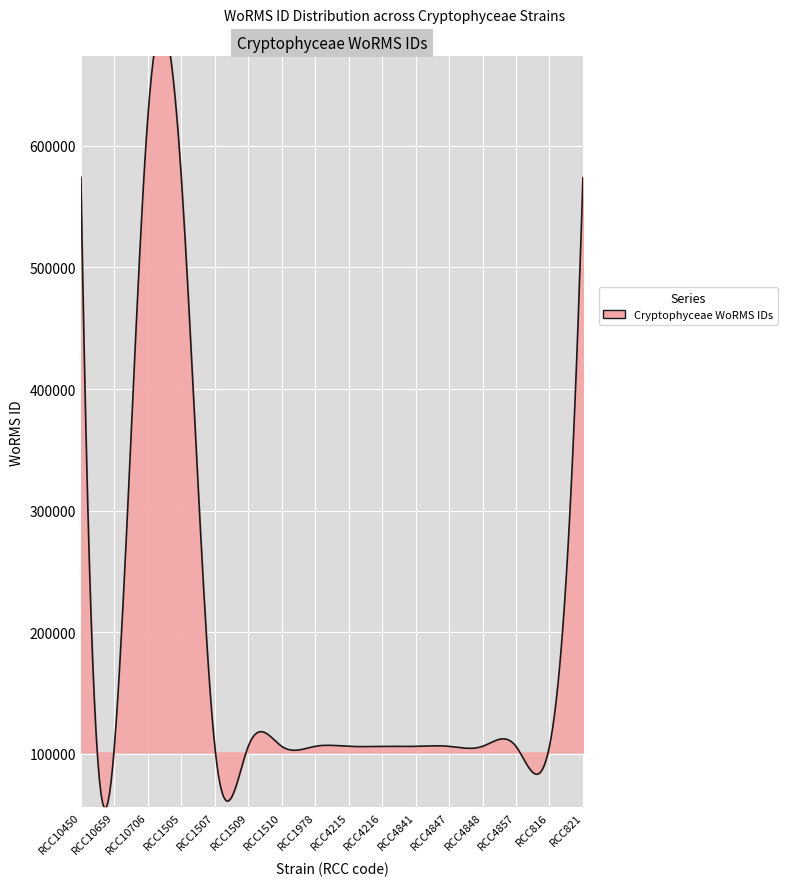

Count the number of values greater than 106289.

5